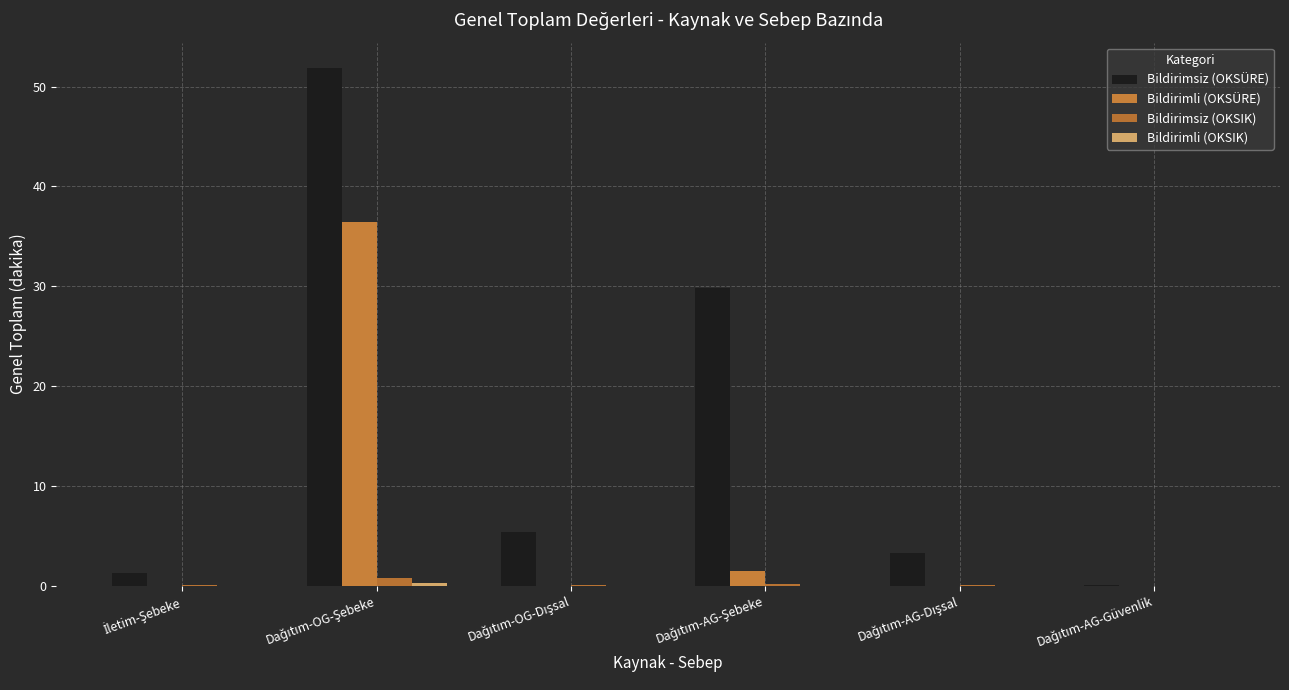

Count the number of data series in this chart.

4